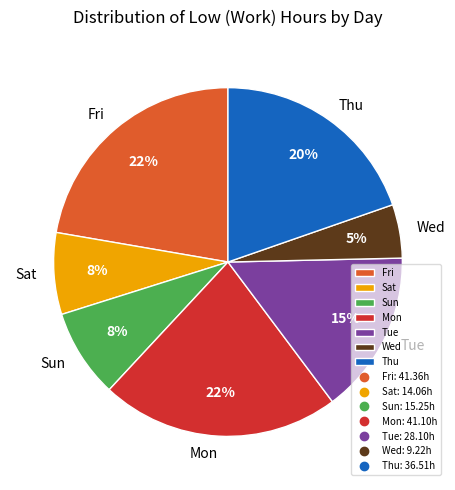

To the nearest percent, what is the difference between the largest and smallest slice percentages?

17%